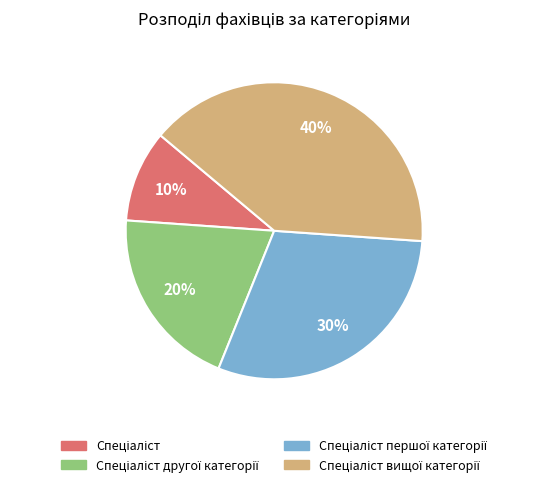

Is there a majority slice in this chart?

No